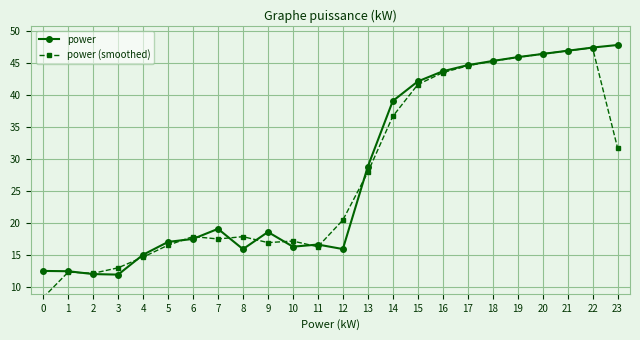

True or false: power and power (smoothed) cross at least once.

True